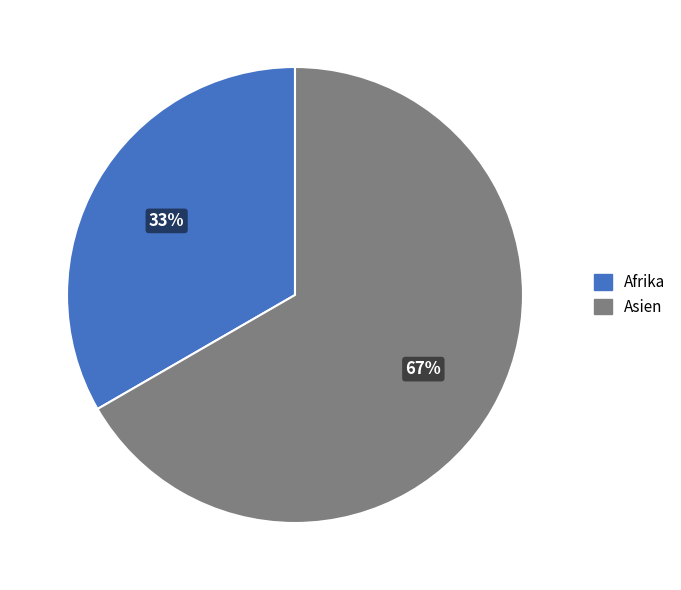

To the nearest percent, what is the average slice percentage?

50%